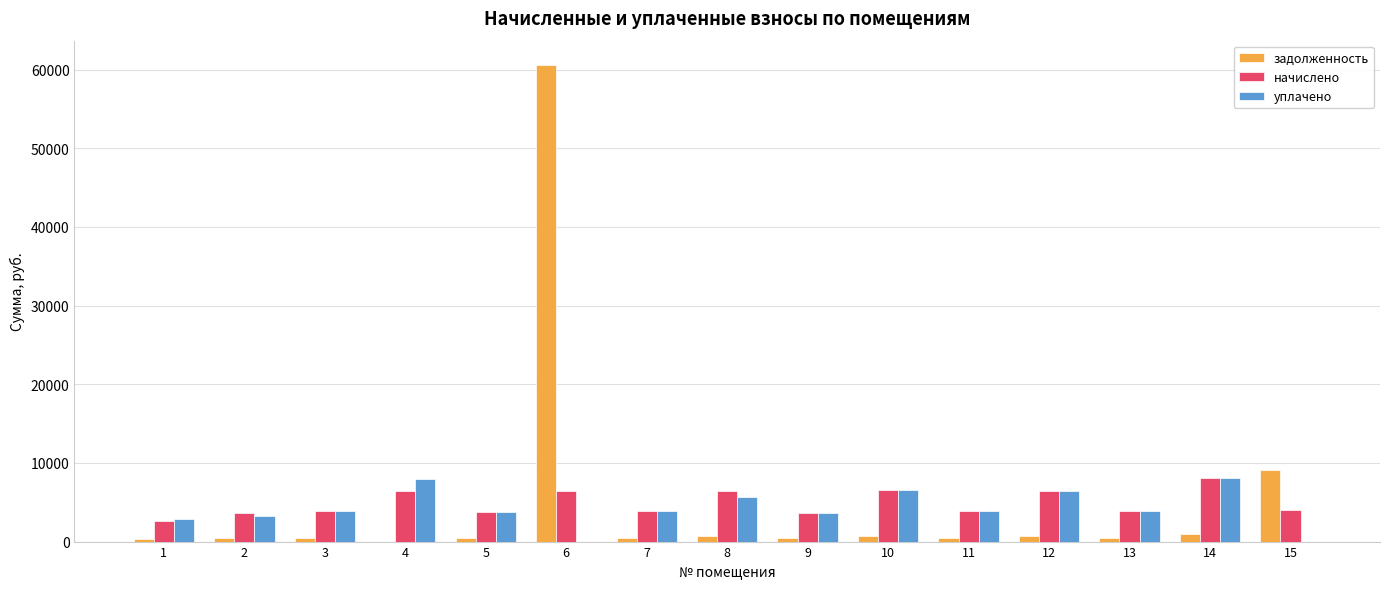

What value does the начислено series have at 9?

3689.3